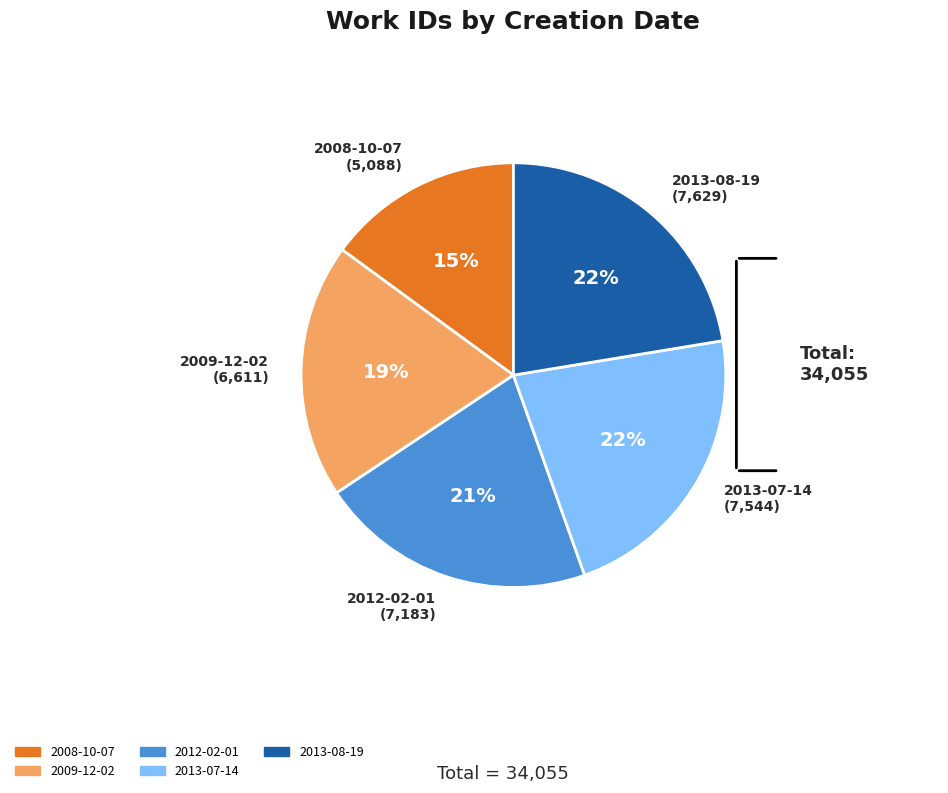

What percentage is the 2013-07-14 slice, to the nearest percent?

22%